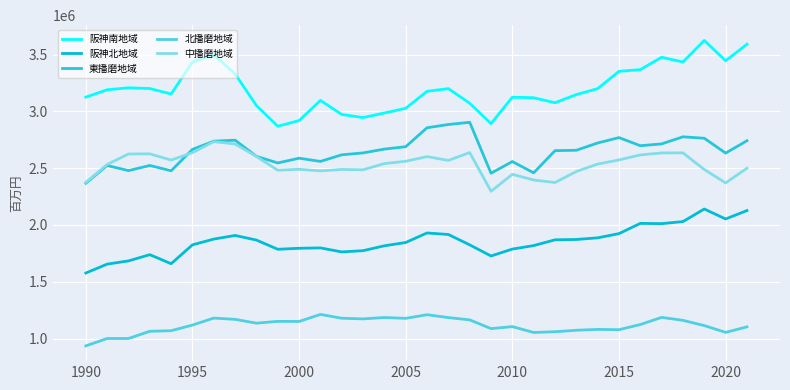

Does the chart have visible grid lines?

Yes